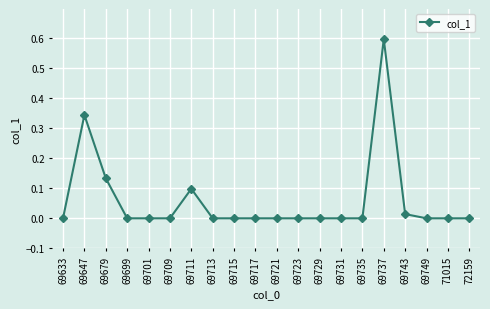

How many categories are shown in the chart?

20